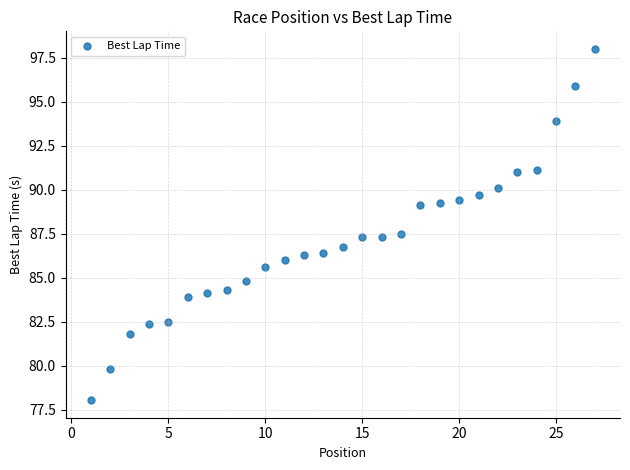

What is the range of Y values (max minus min)?

20.0